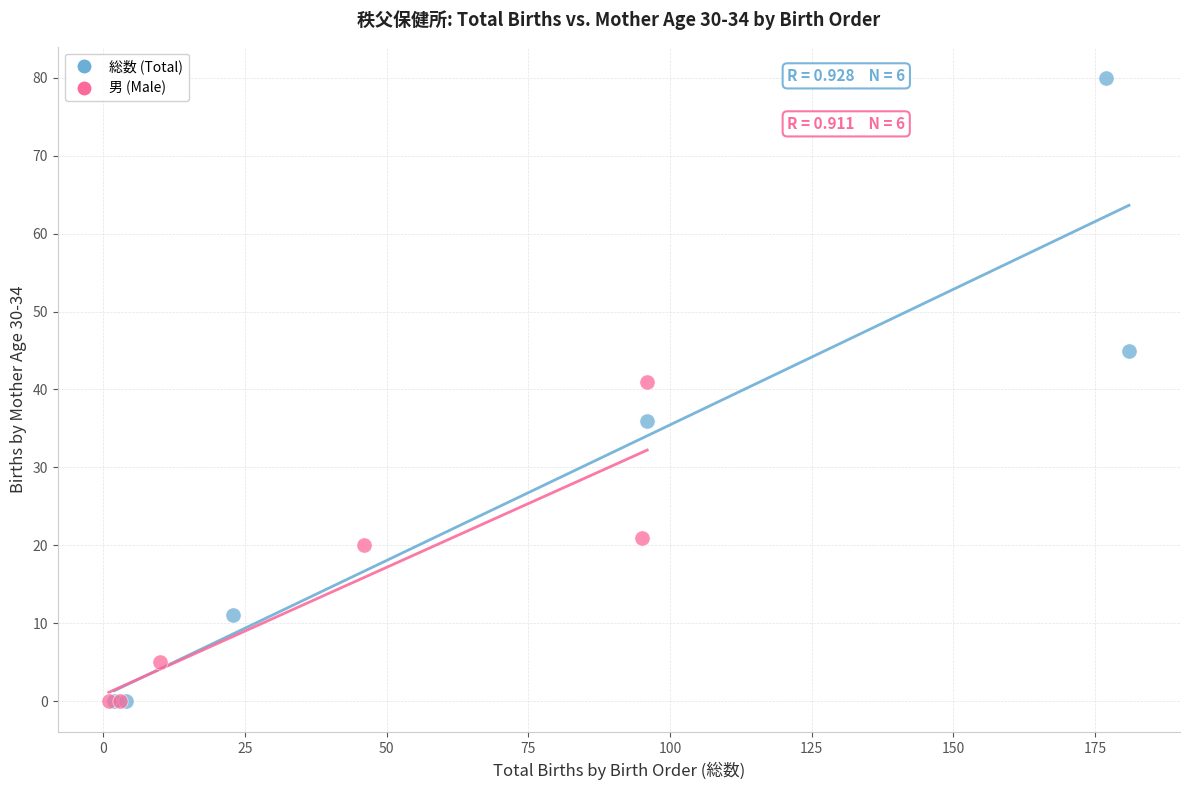

Which series has the largest Y range (max minus min)?

総数 (Total)